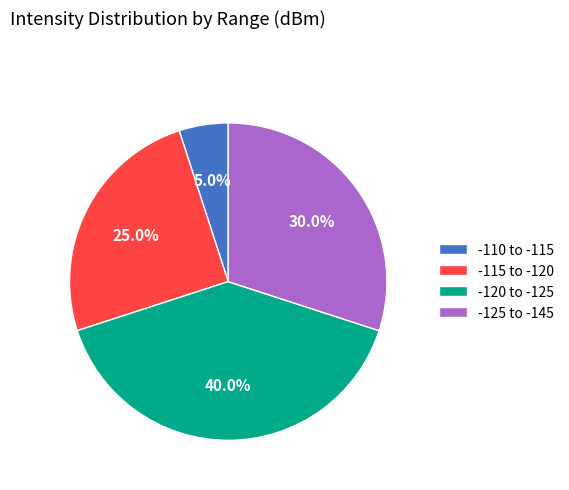

Count the number of slices in the pie.

4